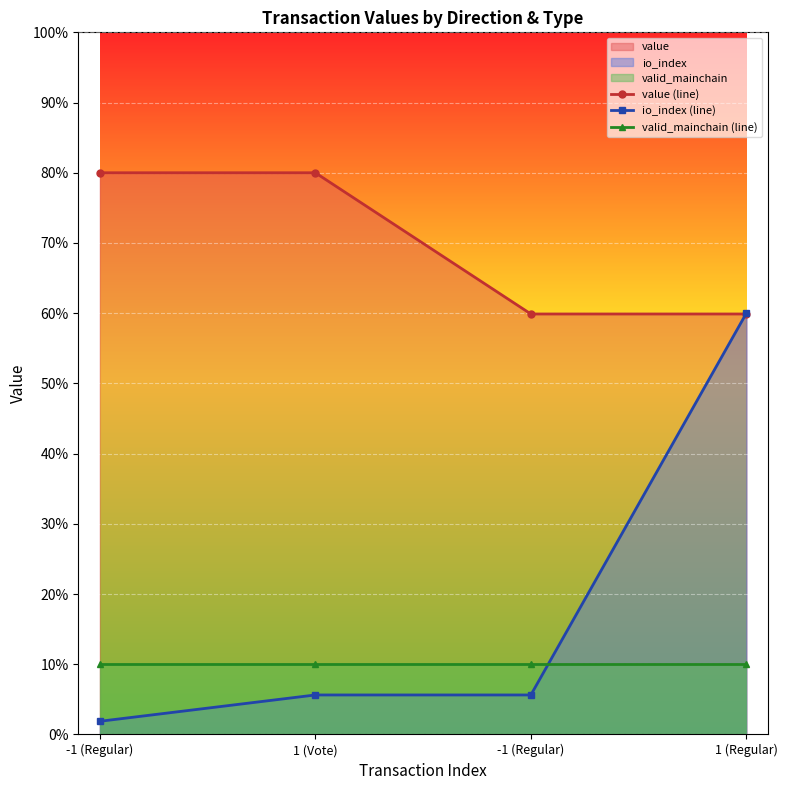

Which series ends up on top after the final intersection of valid_mainchain (line) and io_index (line)?

io_index (line)